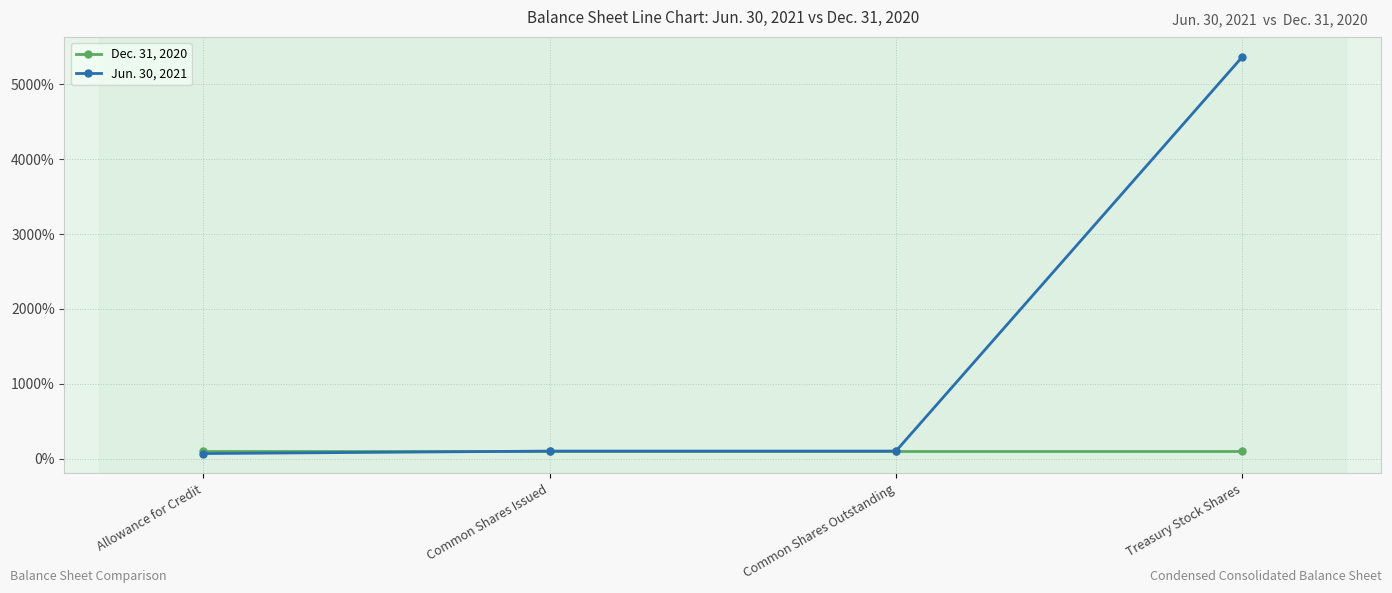

Is it true that Jun. 30, 2021 equals 67.9 at Allowance for Credit?

True